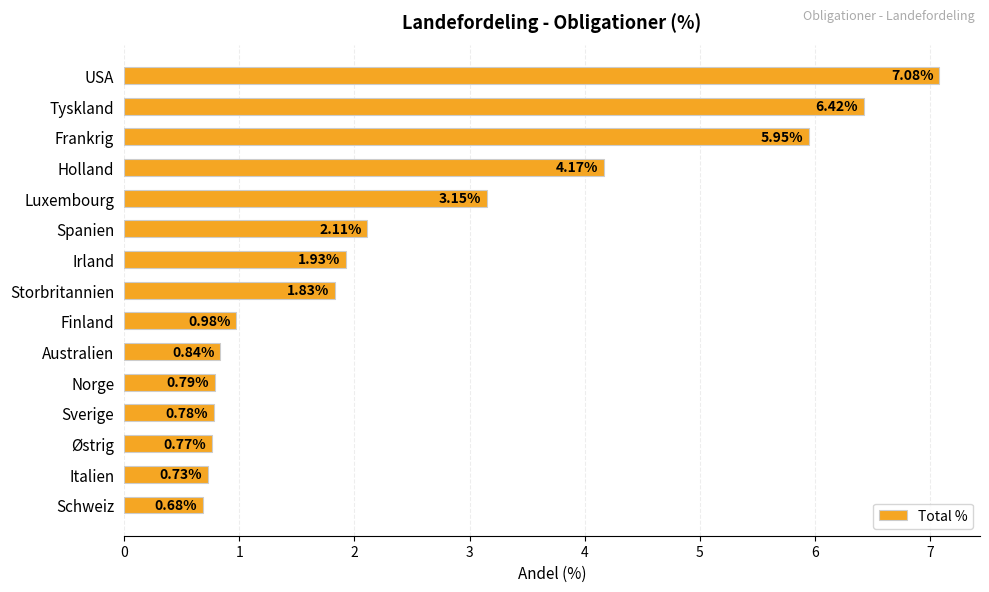

Count the number of data series in this chart.

1